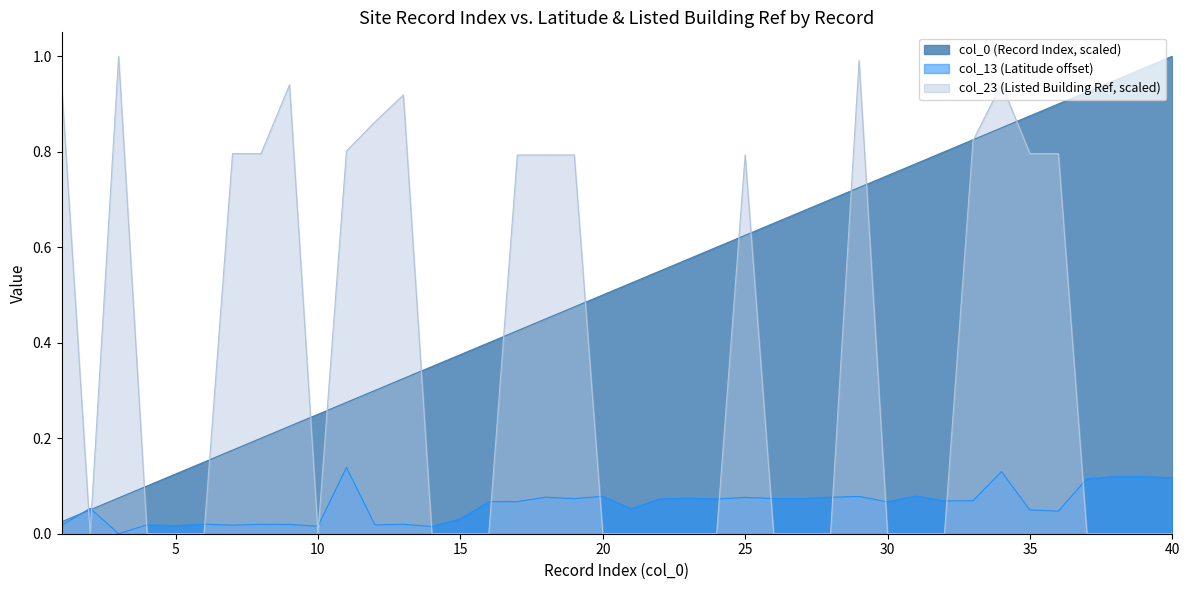

List the labels in order of col_23 value, smallest first.

2, 4, 5, 6, 10, 14, 15, 16, 20, 21, 22, 23, 24, 26, 27, 28, 30, 31, 32, 37, 38, 39, 40, 17, 19, 18, 25, 35, 36, 8, 7, 11, 33, 12, 13, 1, 9, 34, 29, 3